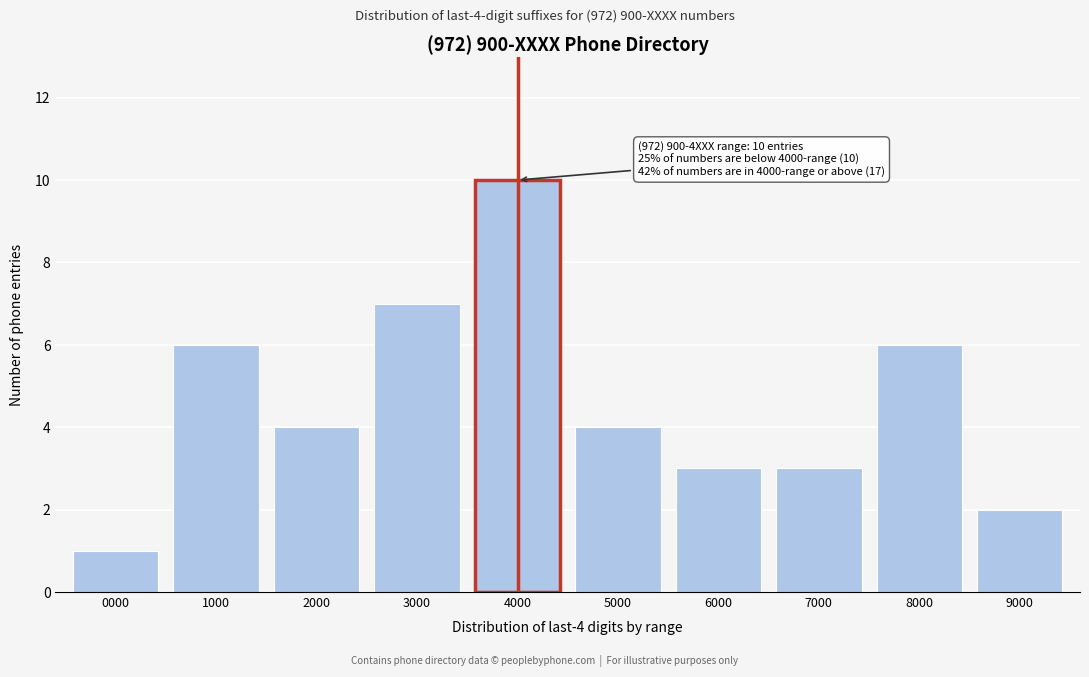

Reading left to right, extract all data points from this chart.

1	6	4	7	10	4	3	3	6	2